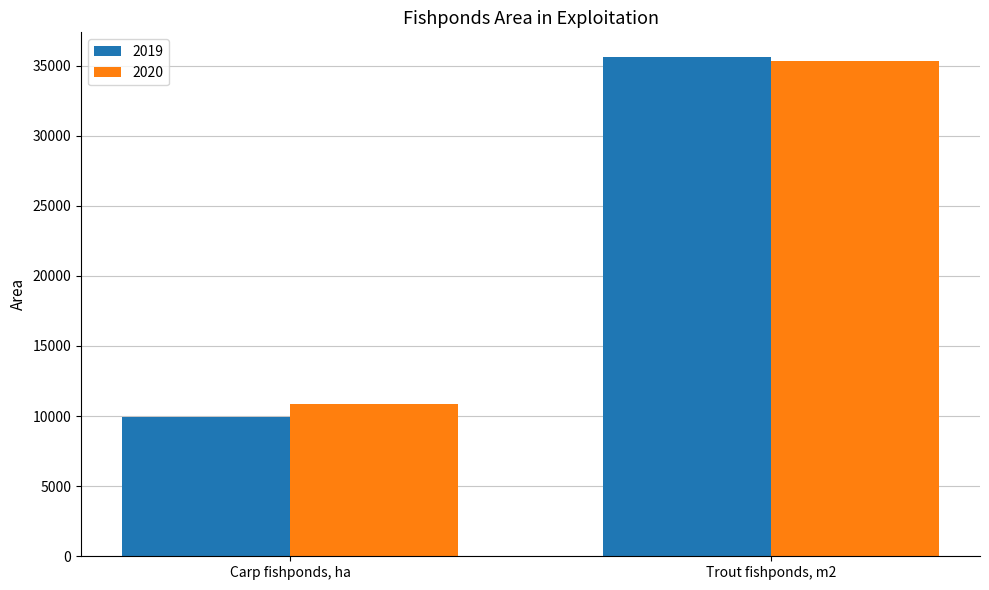

Reading left to right, transcribe all the data shown in this chart.

2019: Carp fishponds, ha=9913	Trout fishponds, m2=35590
2020: Carp fishponds, ha=10882	Trout fishponds, m2=35303